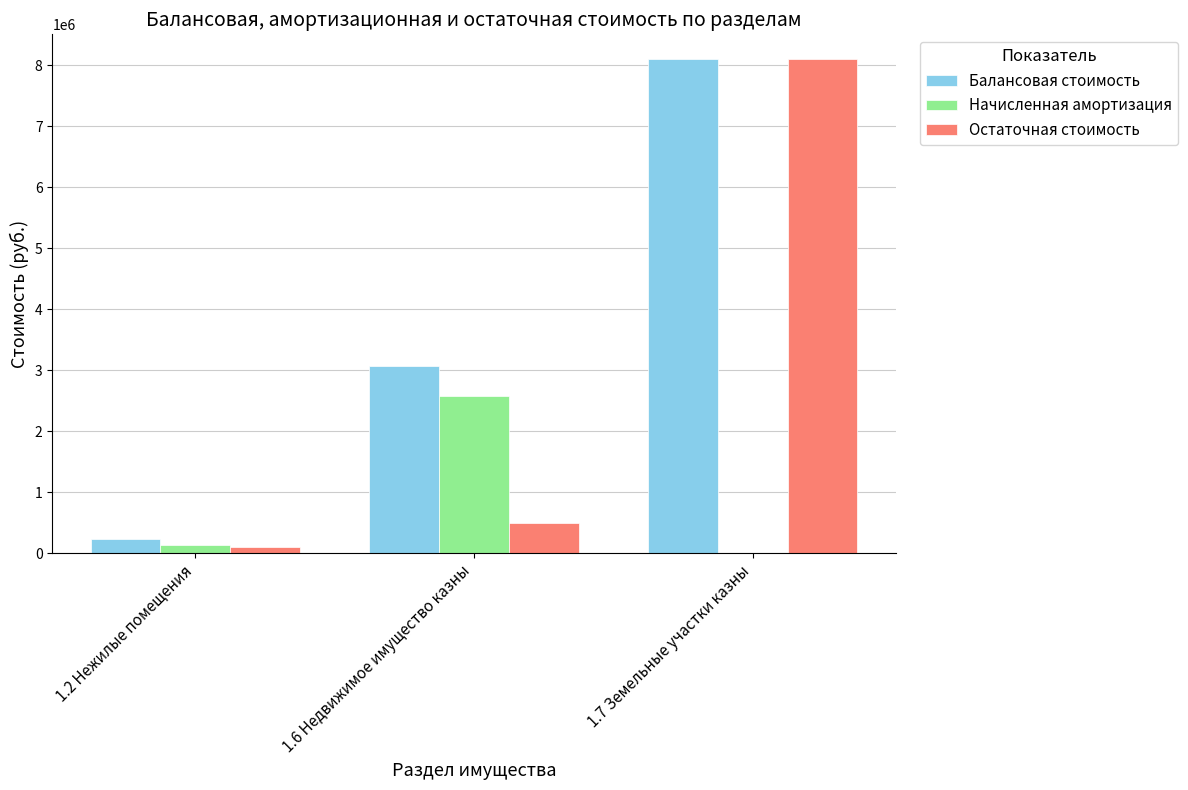

What is the greatest value displayed?

8099085.5